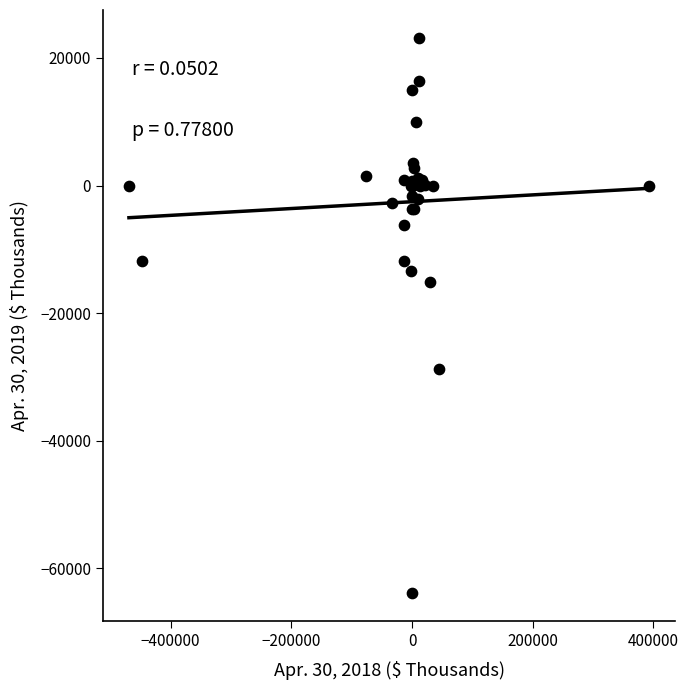

What Y value in the scatter plot is closest to -20378?

-15111